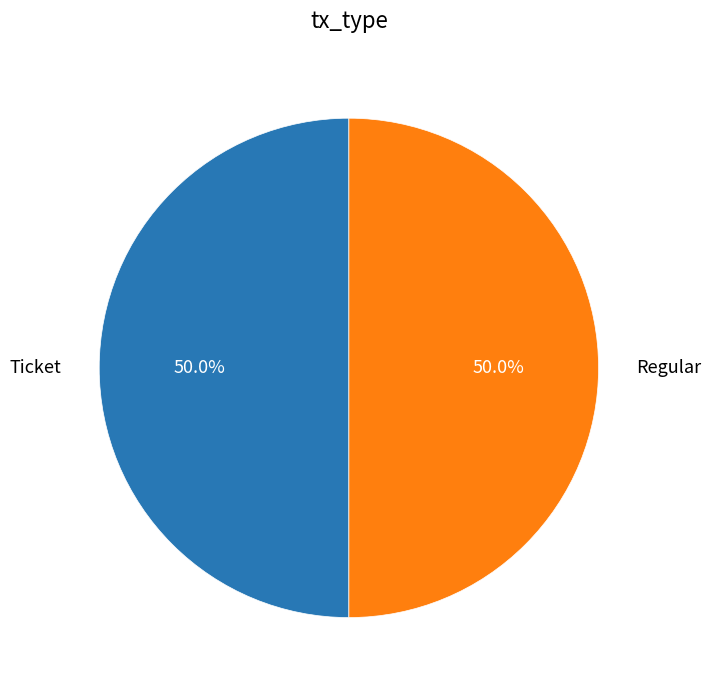

To the nearest percent, what is the difference between the largest and smallest slice percentages?

0%